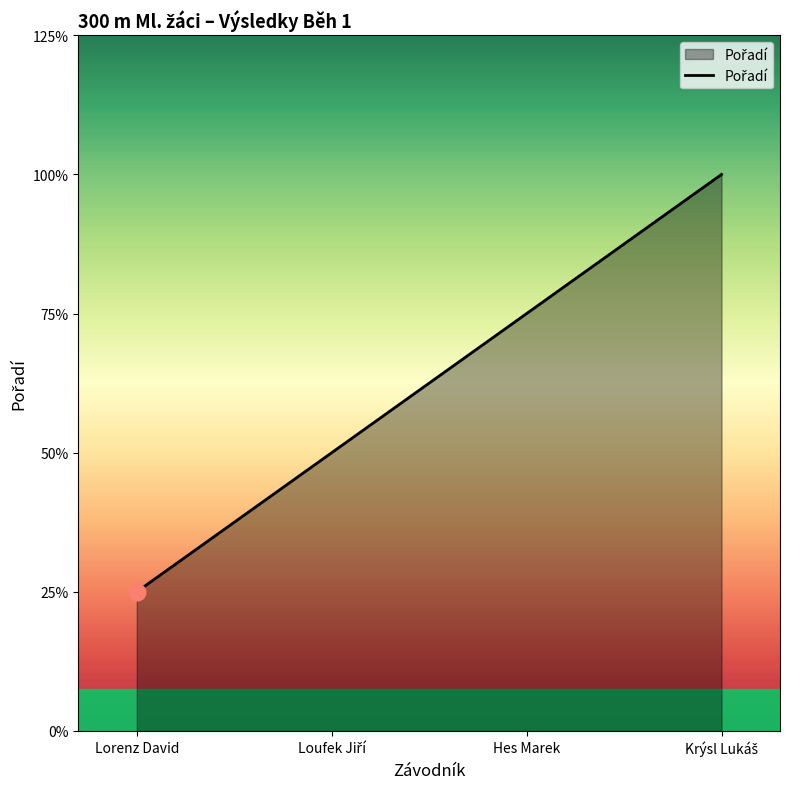

Which label corresponds to the largest value in the chart?

Krýsl Lukáš